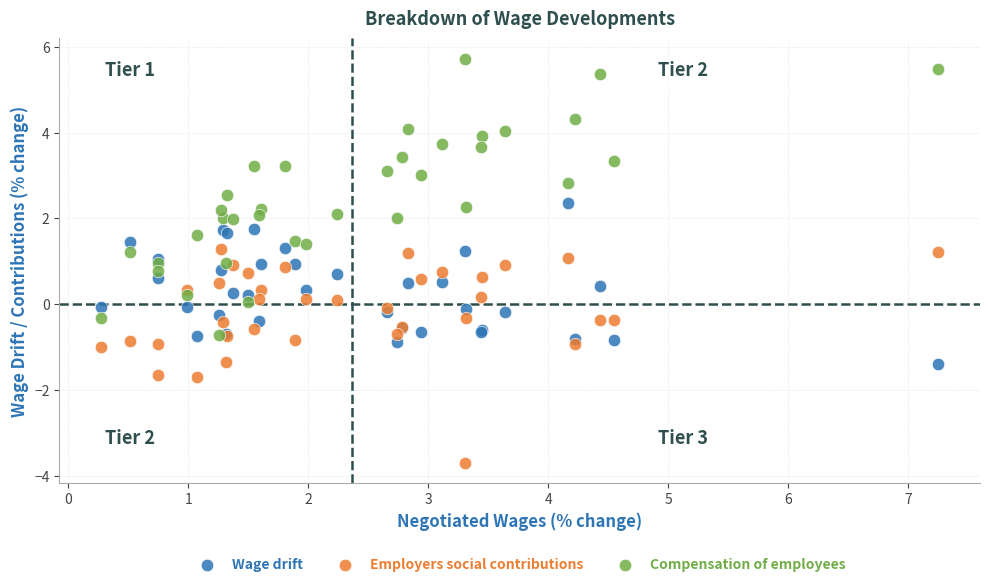

Which series has the widest spread of Y values?

Compensation of employees